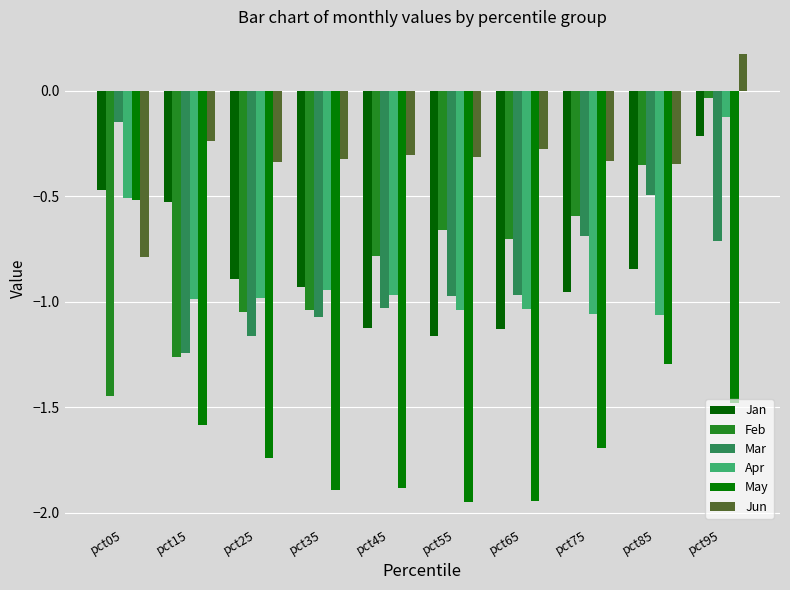

How many bars are there in total?

60